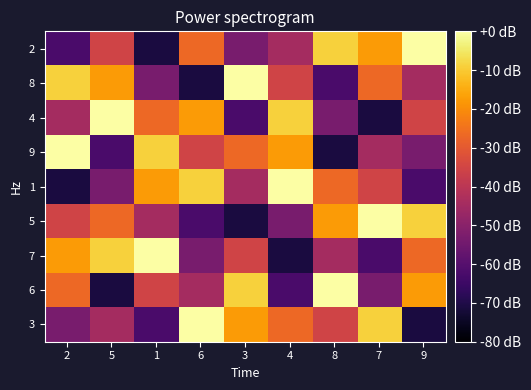

Reading left to right, what are all the values shown in this chart?

2: 2=-62.2	5=-35.6	1=-71.1	6=-26.7	3=-53.3	4=-44.4	8=-8.9	7=-17.8	9=0.0
8: 2=-8.9	5=-17.8	1=-53.3	6=-71.1	3=0.0	4=-35.6	8=-62.2	7=-26.7	9=-44.4
4: 2=-44.4	5=0.0	1=-26.7	6=-17.8	3=-62.2	4=-8.9	8=-53.3	7=-71.1	9=-35.6
9: 2=0.0	5=-62.2	1=-8.9	6=-35.6	3=-26.7	4=-17.8	8=-71.1	7=-44.4	9=-53.3
1: 2=-71.1	5=-53.3	1=-17.8	6=-8.9	3=-44.4	4=0.0	8=-26.7	7=-35.6	9=-62.2
5: 2=-35.6	5=-26.7	1=-44.4	6=-62.2	3=-71.1	4=-53.3	8=-17.8	7=0.0	9=-8.9
7: 2=-17.8	5=-8.9	1=0.0	6=-53.3	3=-35.6	4=-71.1	8=-44.4	7=-62.2	9=-26.7
6: 2=-26.7	5=-71.1	1=-35.6	6=-44.4	3=-8.9	4=-62.2	8=0.0	7=-53.3	9=-17.8
3: 2=-53.3	5=-44.4	1=-62.2	6=0.0	3=-17.8	4=-26.7	8=-35.6	7=-8.9	9=-71.1